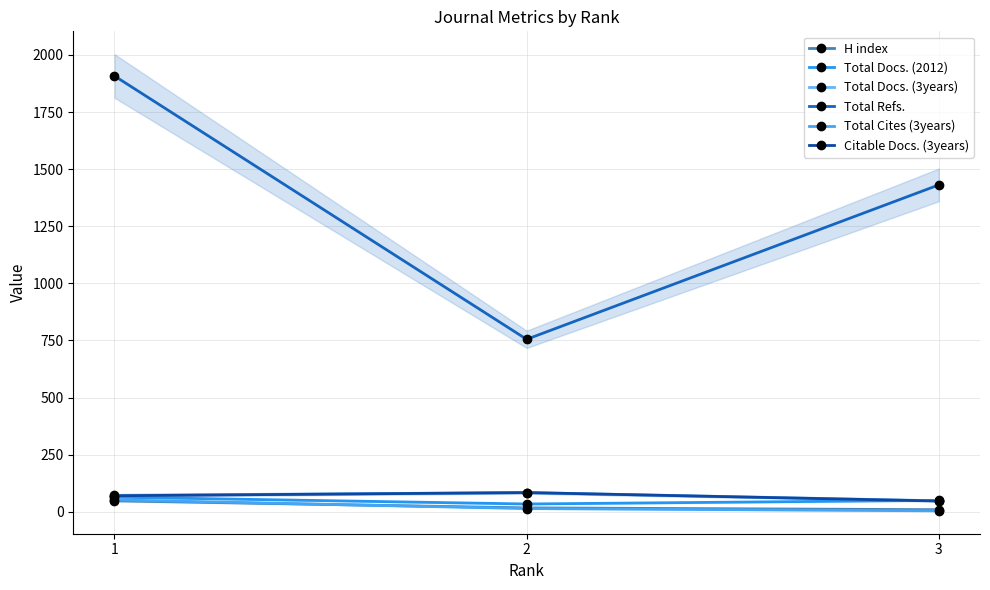

At which category is the sum across all series the highest?

1